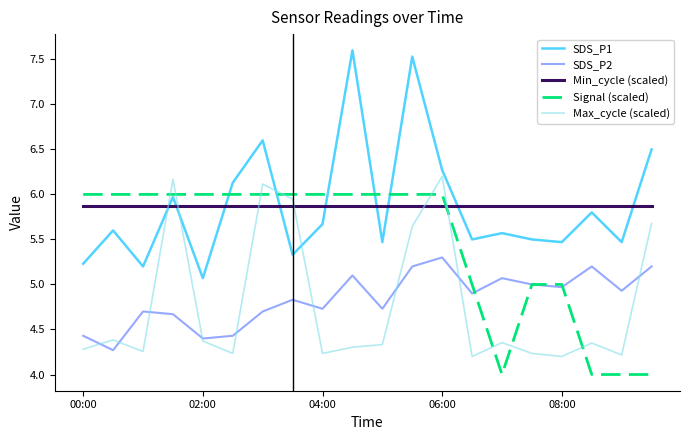

What are all the series names shown in the legend?

SDS_P1, SDS_P2, Min_cycle (scaled), Signal (scaled), Max_cycle (scaled)